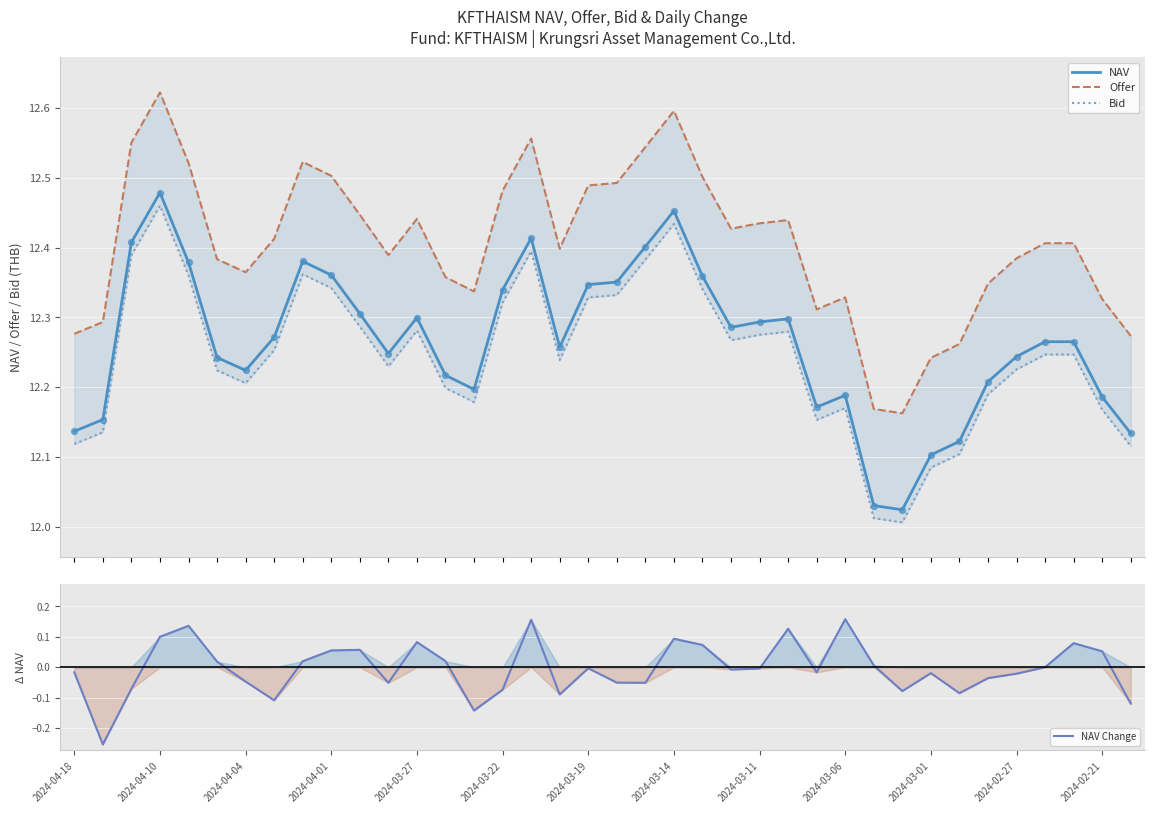

Which series contains the lowest Y value?

NAV Change